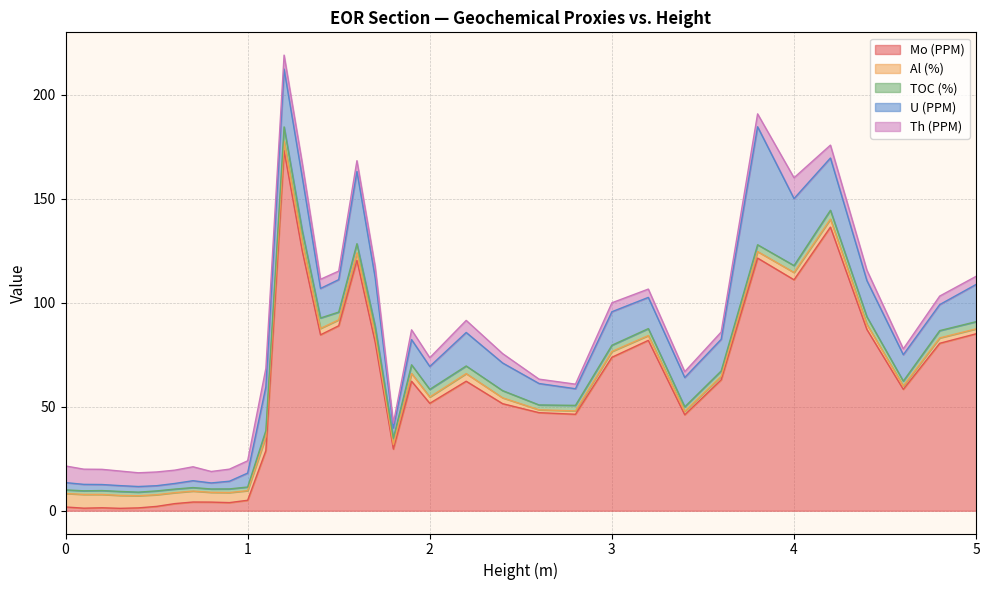

Does the chart have visible grid lines?

Yes